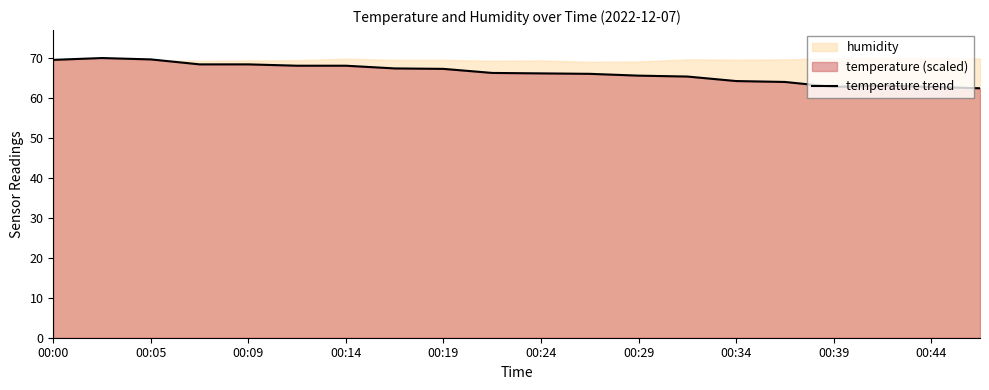

What is the difference between the values at 13 and 16?

2.6